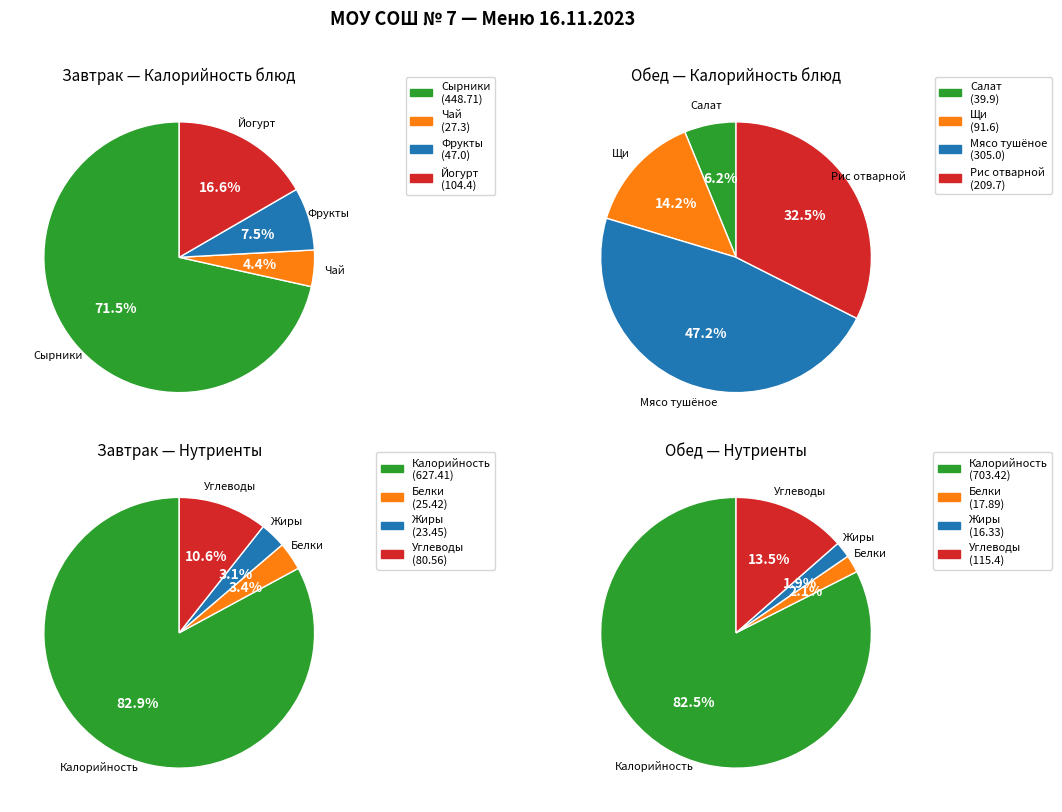

What percentage is the Жиры slice, to the nearest percent?

2%